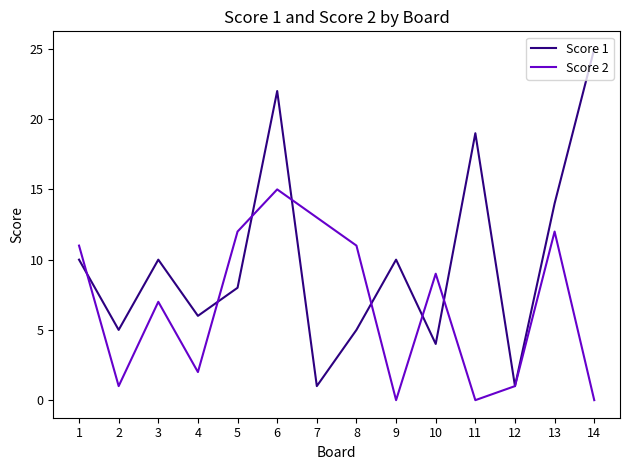

Rank the series by their average value, from lowest to highest.

Score 2, Score 1